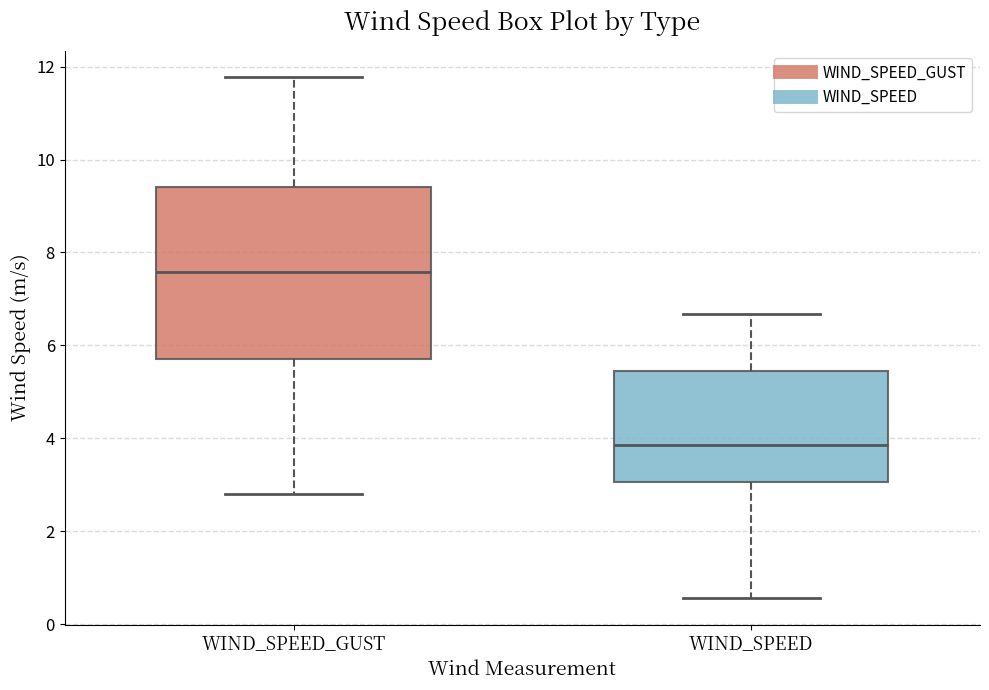

Where does the median line of the box for WIND_SPEED sit on the y-axis? The values are not printed on the chart, so give them approximately, as read against the axis.

3.8